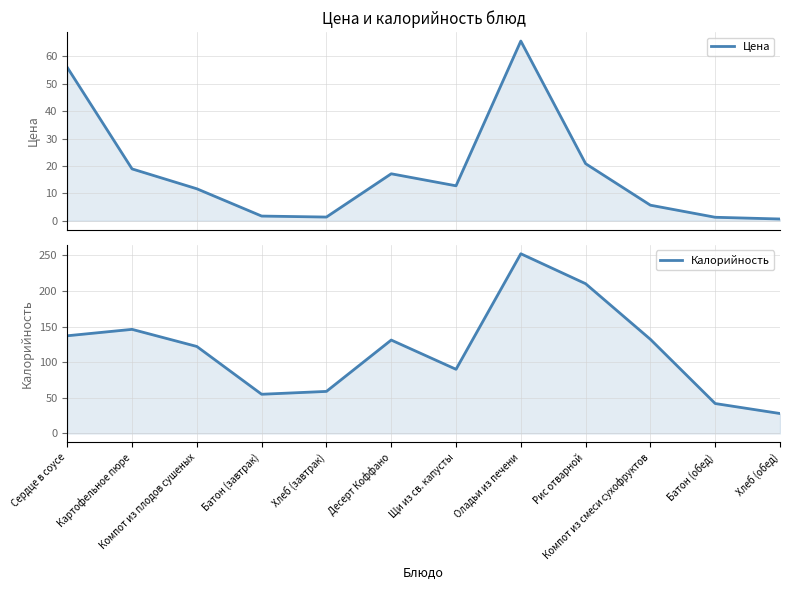

What is the label of the 5th point from the right?

Оладьи из печени